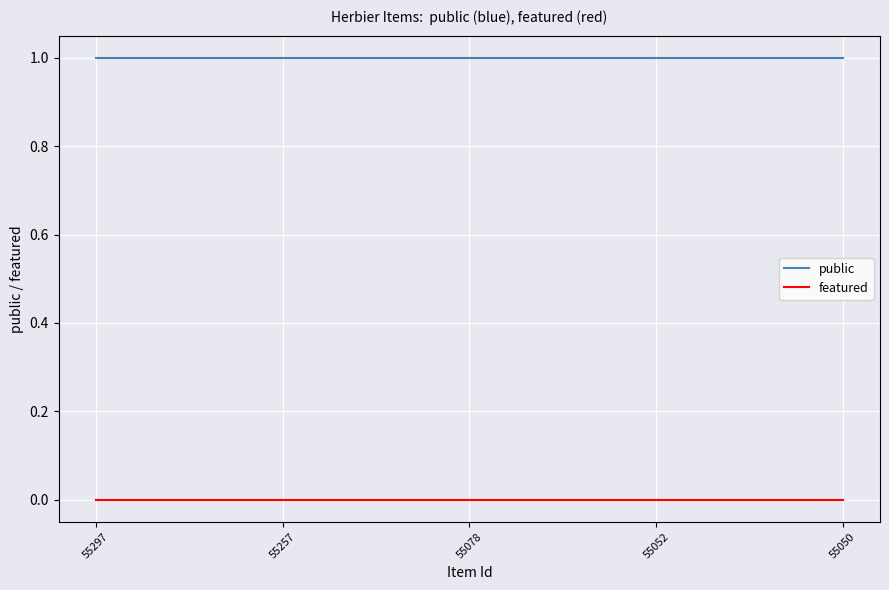

Reading left to right, extract all data points from this chart.

public: 55297=1	55257=1	55078=1	55052=1	55050=1
featured: 55297=0	55257=0	55078=0	55052=0	55050=0